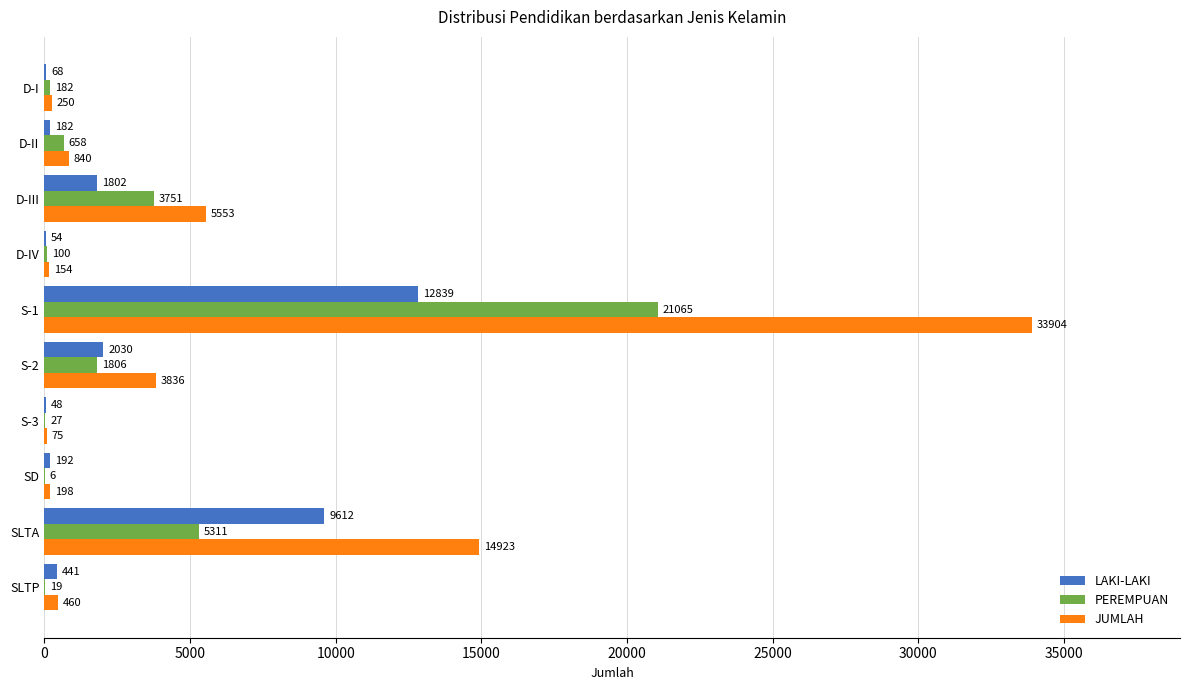

Which series changed the most between D-III and S-1?

JUMLAH